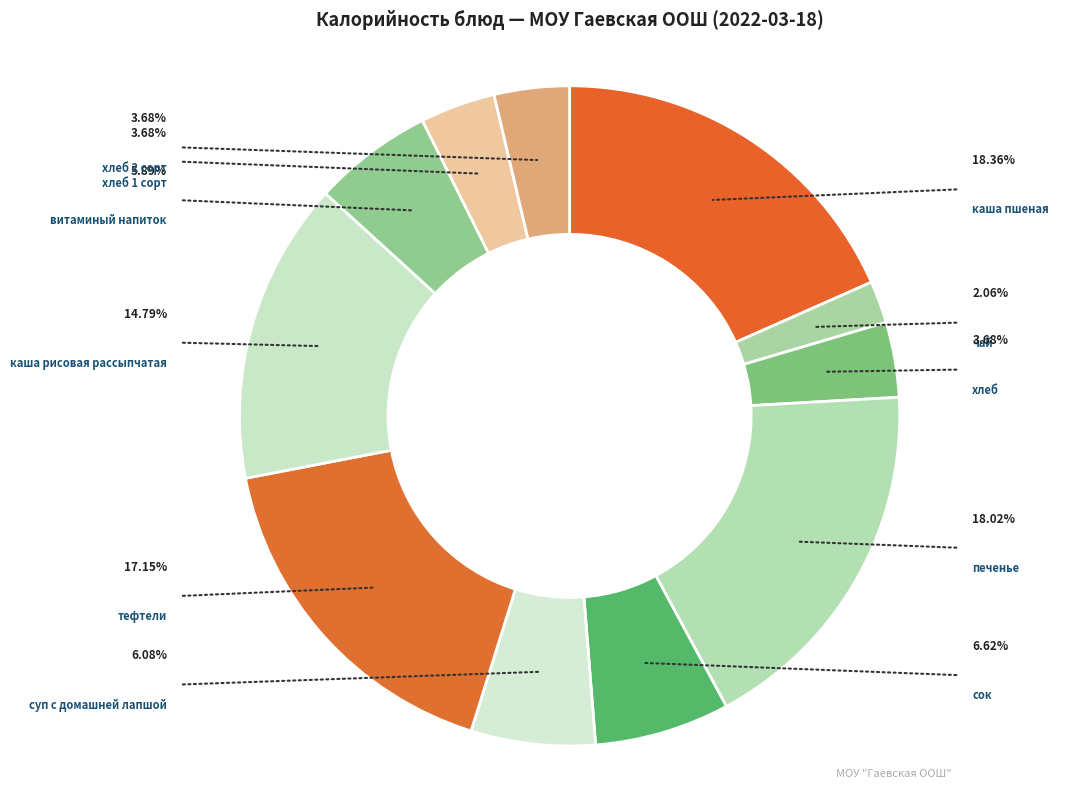

Which category has the smallest portion of the pie?

чай